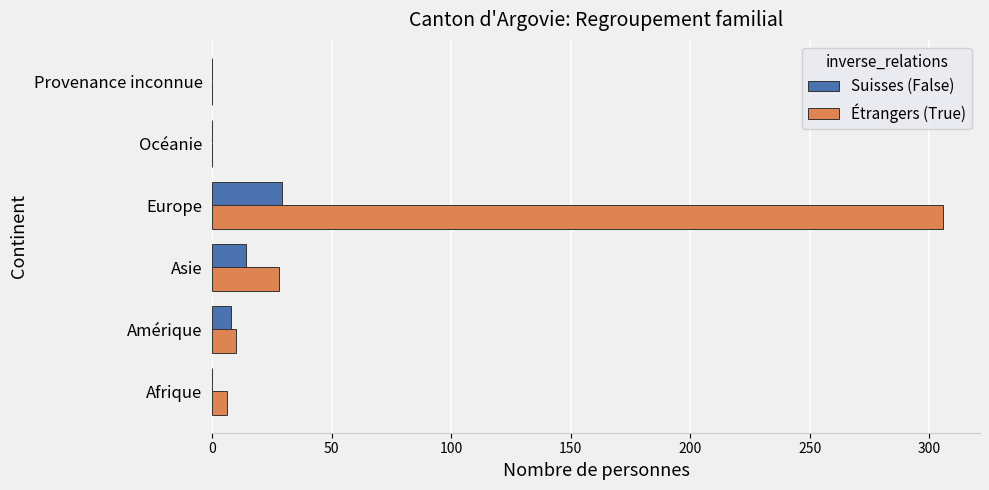

The value of Suisses (False) at Afrique is 0. True or false?

True